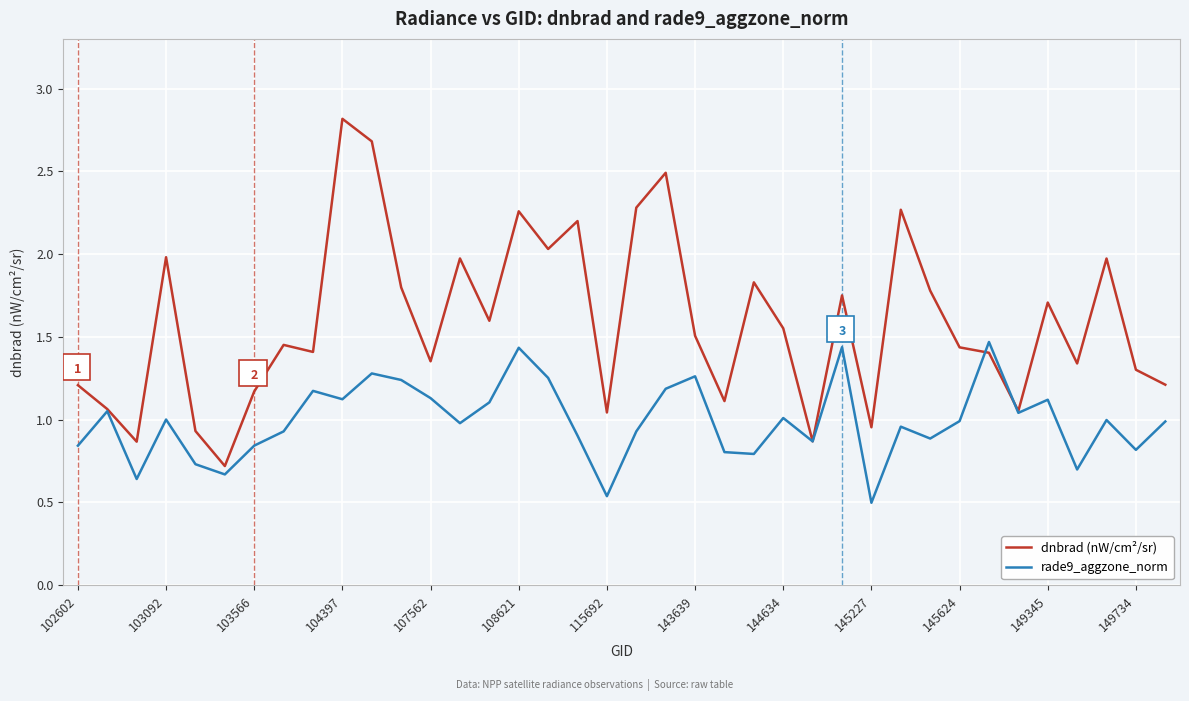

True or false: rade9_aggzone_norm and dnbrad (nW/cm²/sr) cross at least once.

True